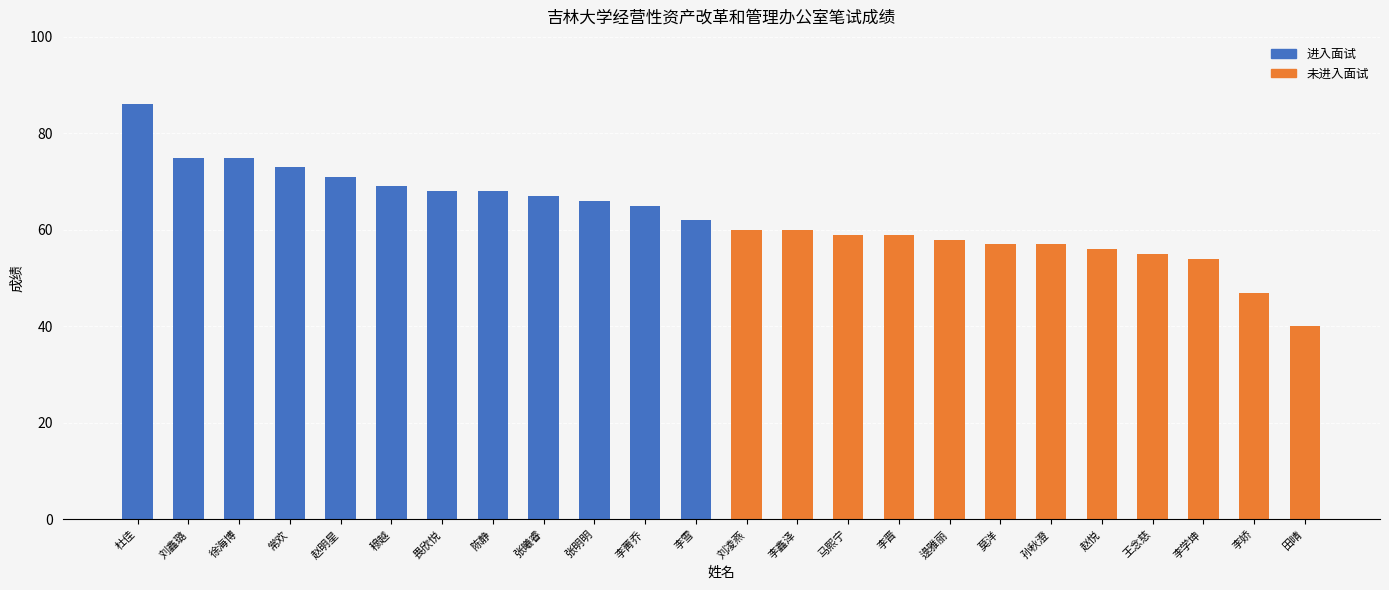

Which label corresponds to the largest value in the chart?

杜佳